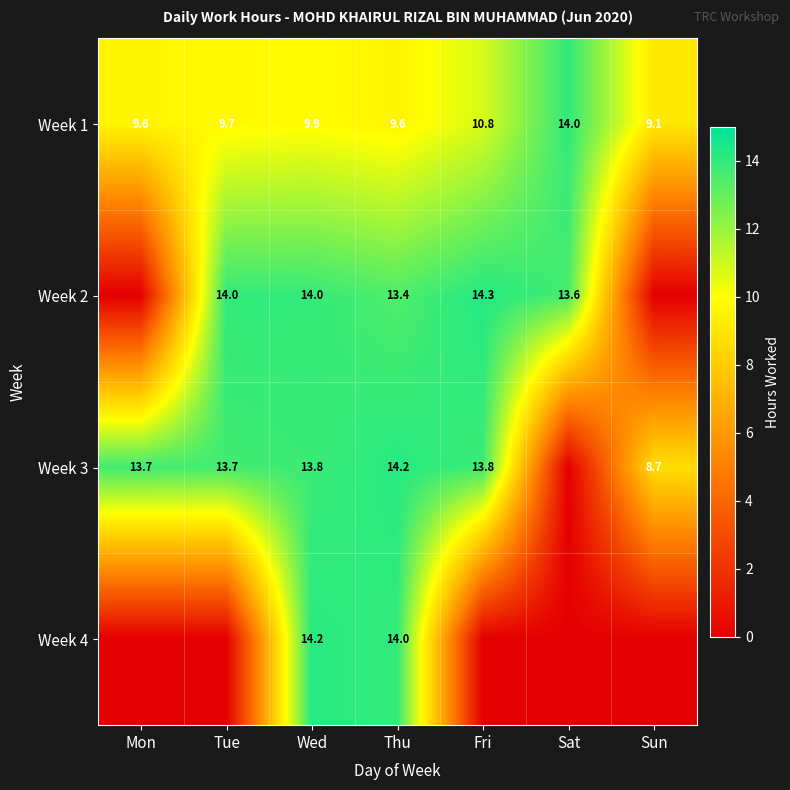

What is the sum of the Week 1 values at Tue and Mon?

19.3